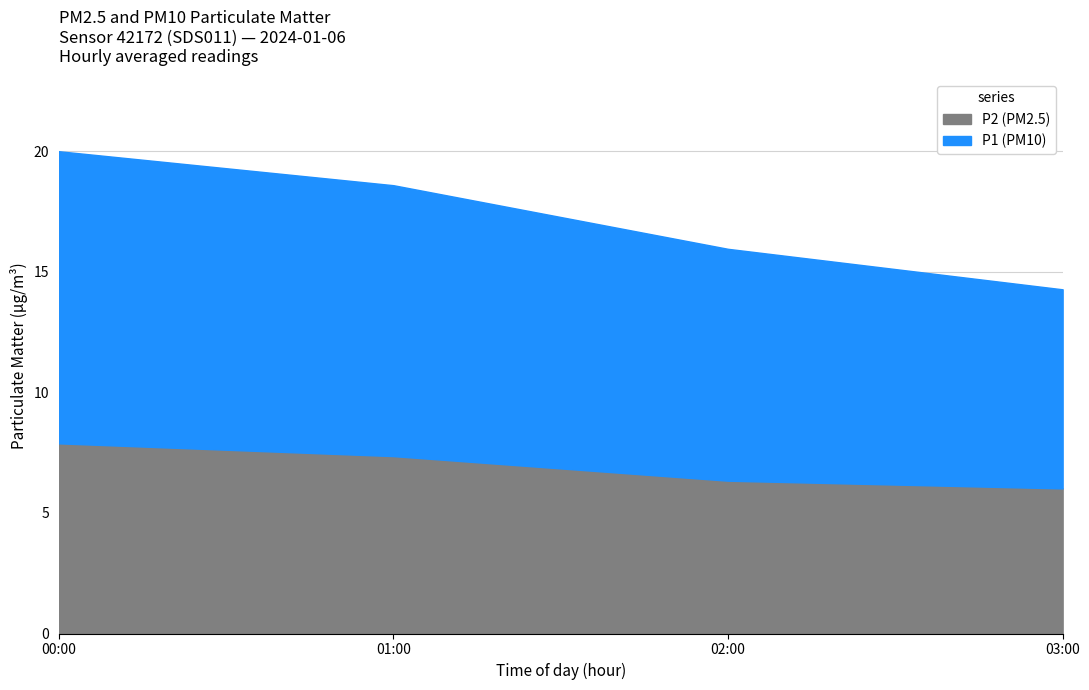

True or false: P2 and P1 cross at least once.

False